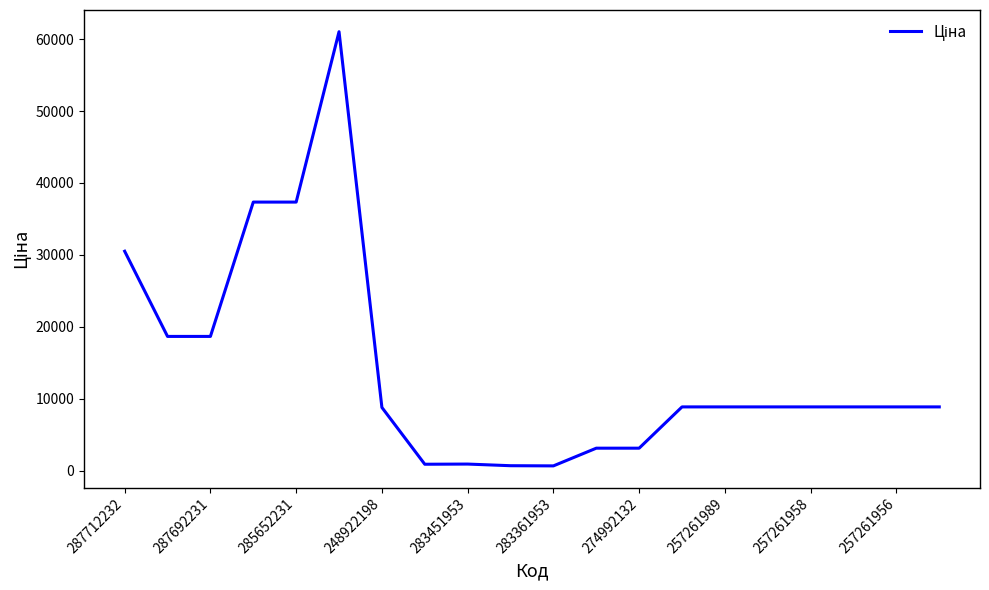

What is the maximum value shown in the chart?

61024.7